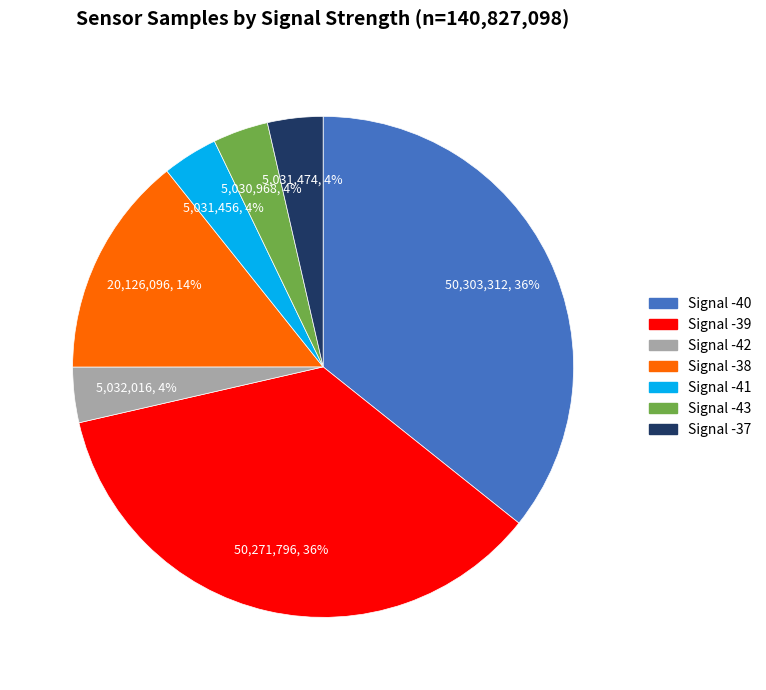

To the nearest percent, what is the combined percentage of Signal -40 and Signal -41?

39%